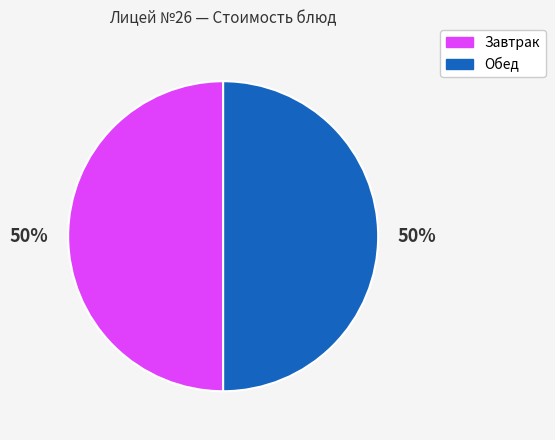

To the nearest percent, what is the average slice percentage?

50%